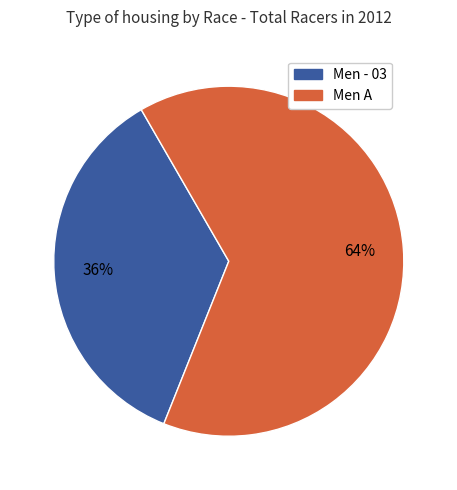

Is there a majority slice in this chart?

Yes